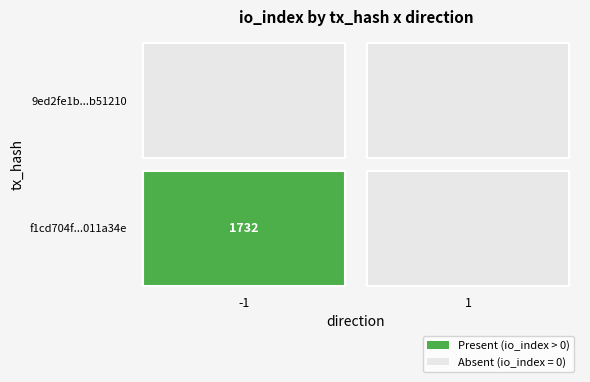

At which category is the sum across all series the highest?

-1